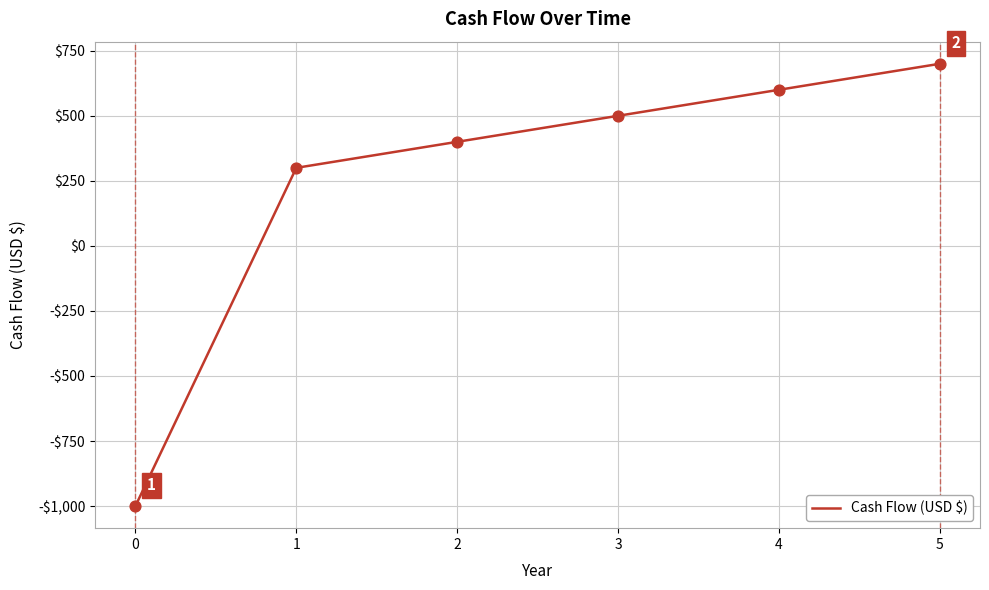

Between 3 and 5, which is larger?

5